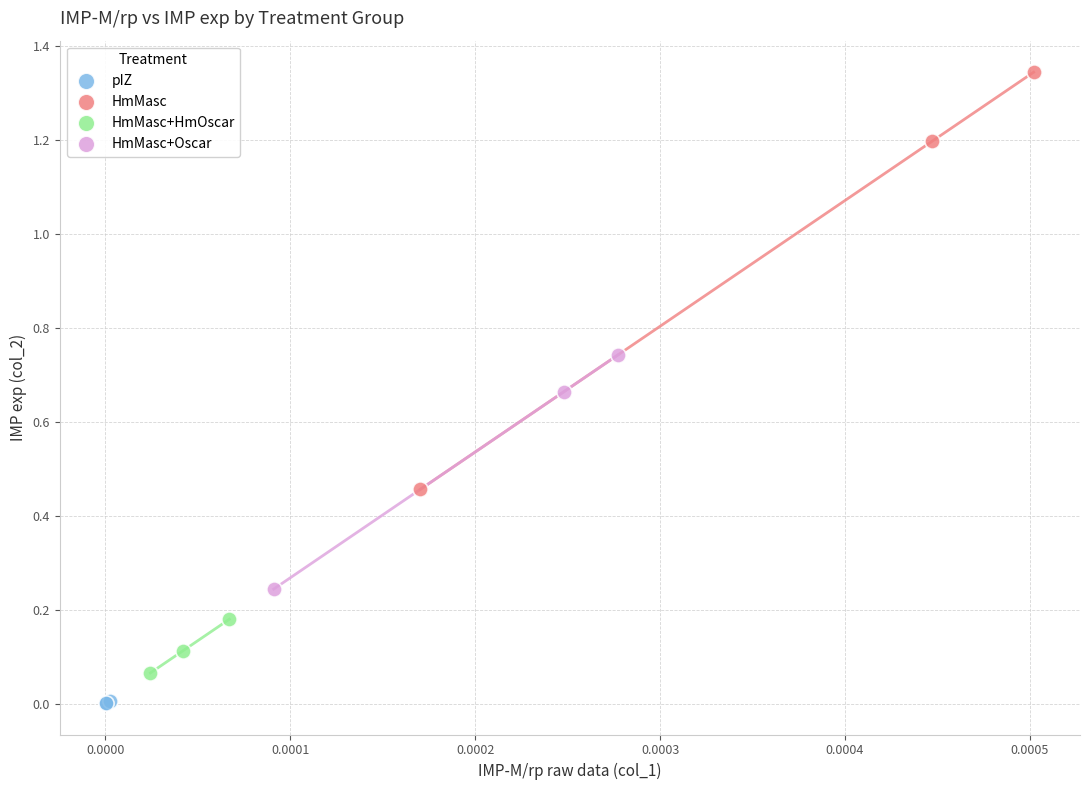

Which series has the widest spread of Y values?

HmMasc